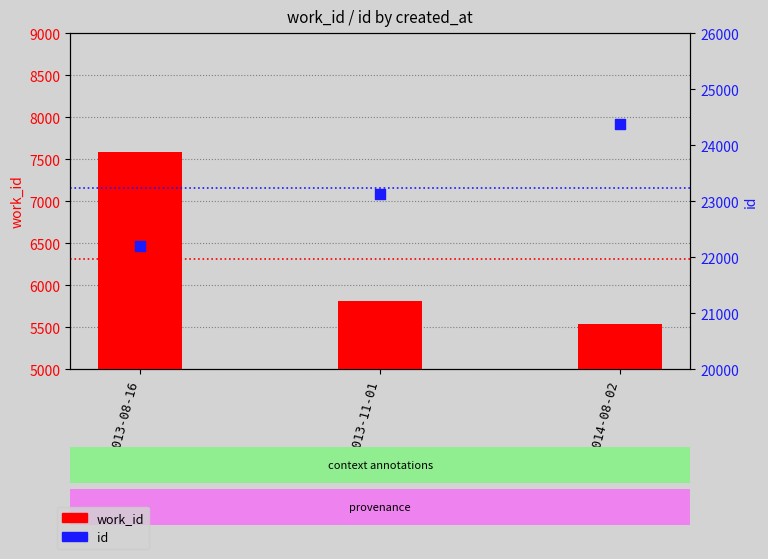

At which category is the sum across all series the highest?

2014-08-02